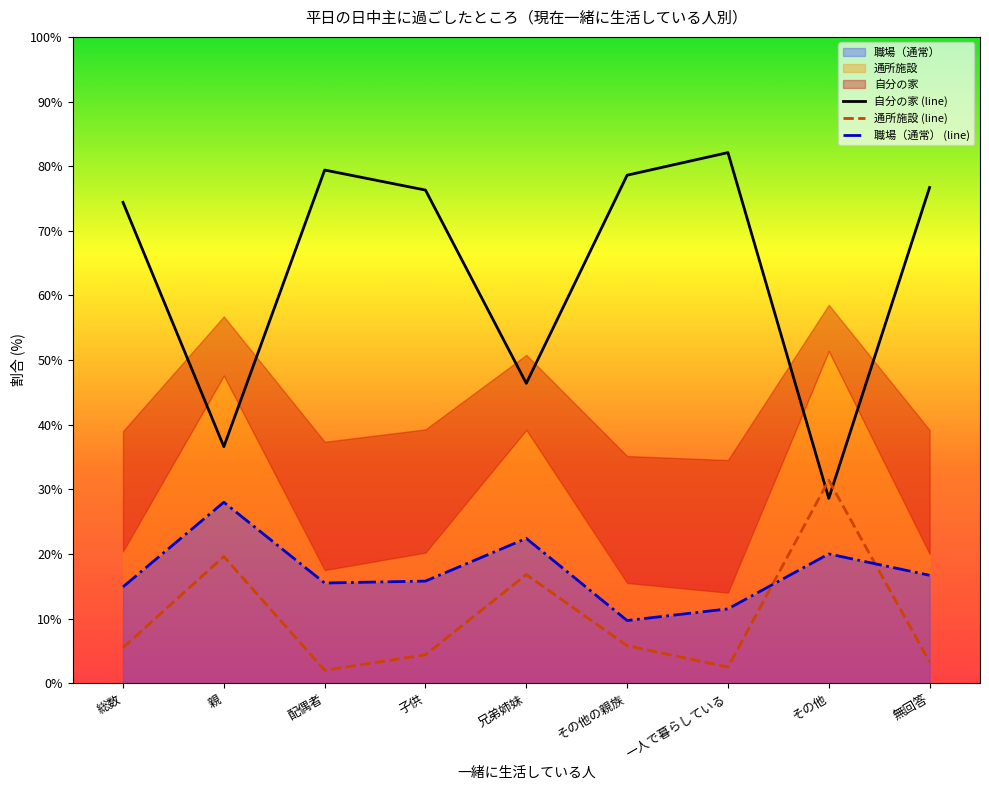

Which series has the largest total across all categories?

自分の家